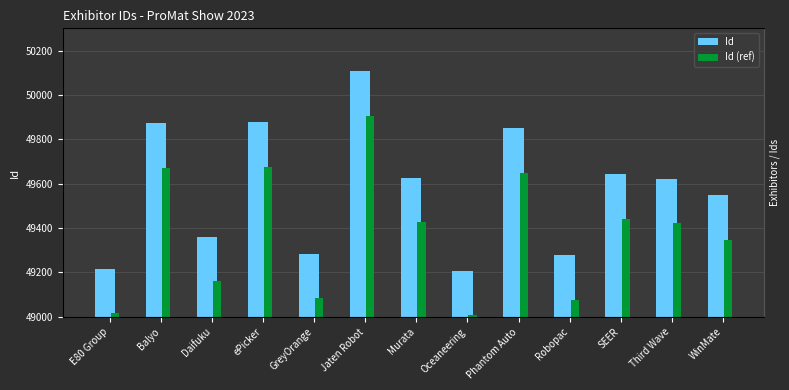

The value of Id at Phantom Auto is 22448. True or false?

False